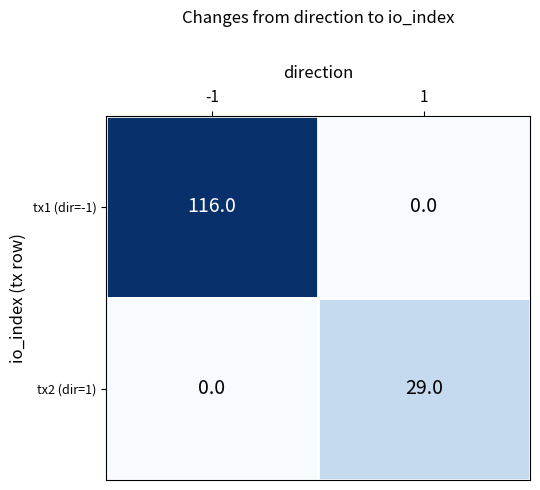

Rank the series by their average value, from lowest to highest.

tx2 (dir=1), tx1 (dir=-1)